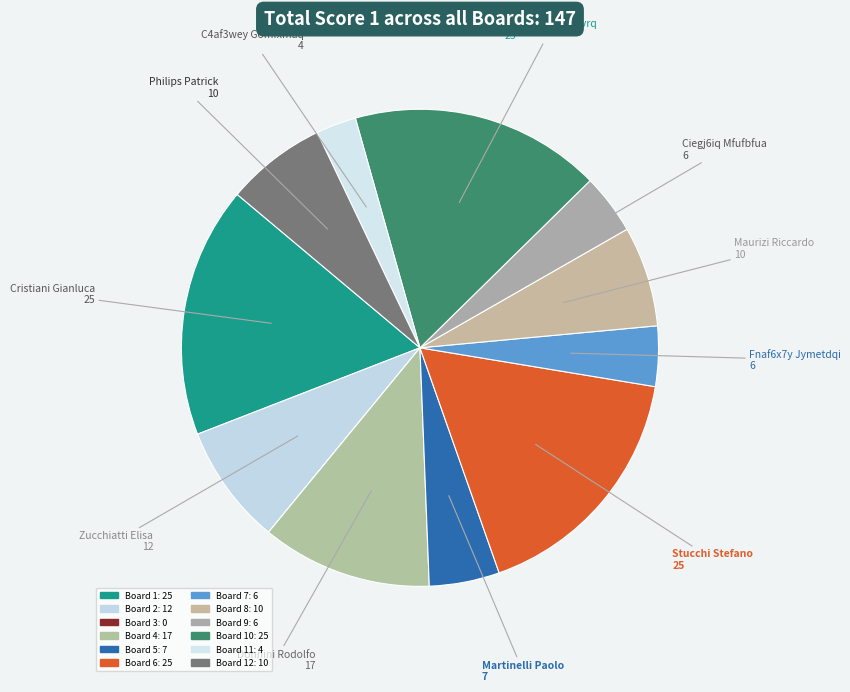

How many segments does this pie chart have?

12